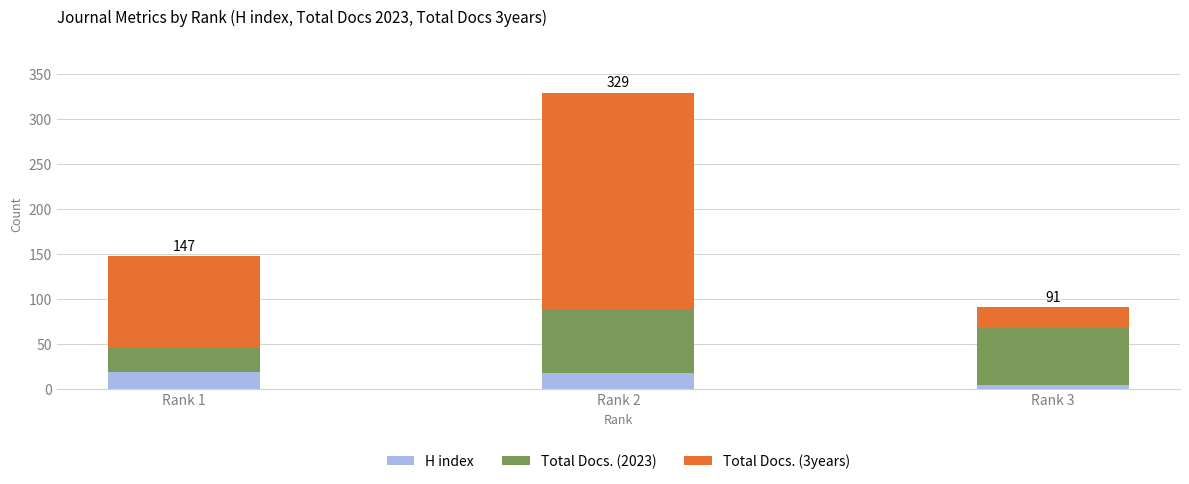

Are the bars grouped side by side (vs. stacked)?

No